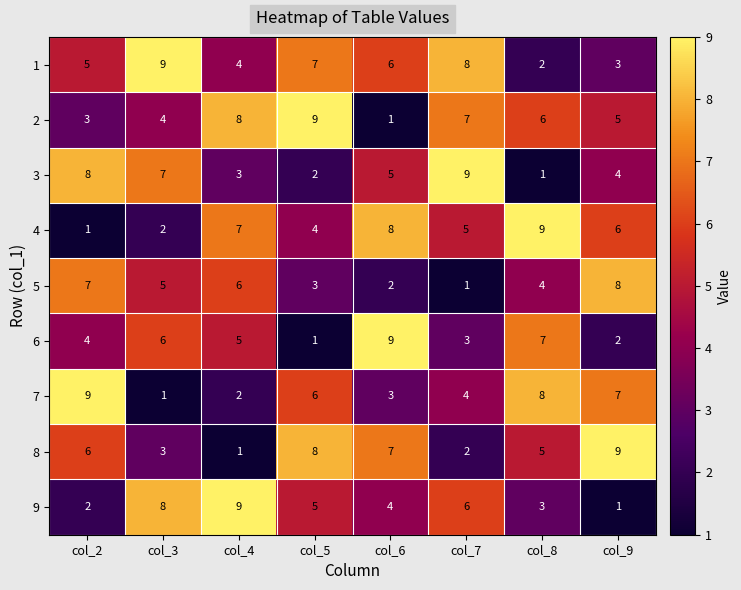

What is the difference between the maximum and second lowest values in the 5 series?

6